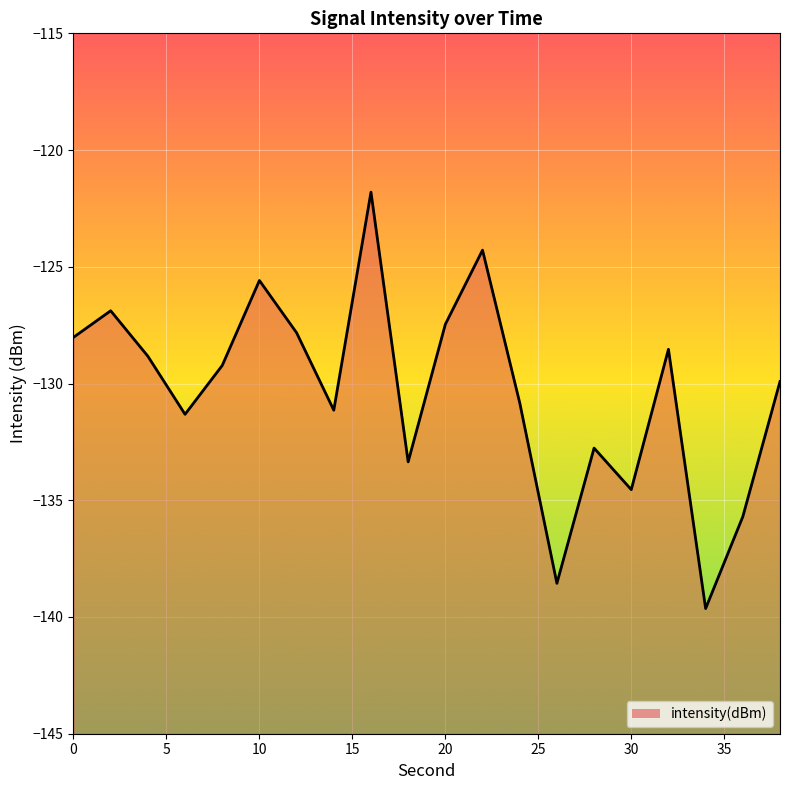

How many lines are shown in the chart?

1